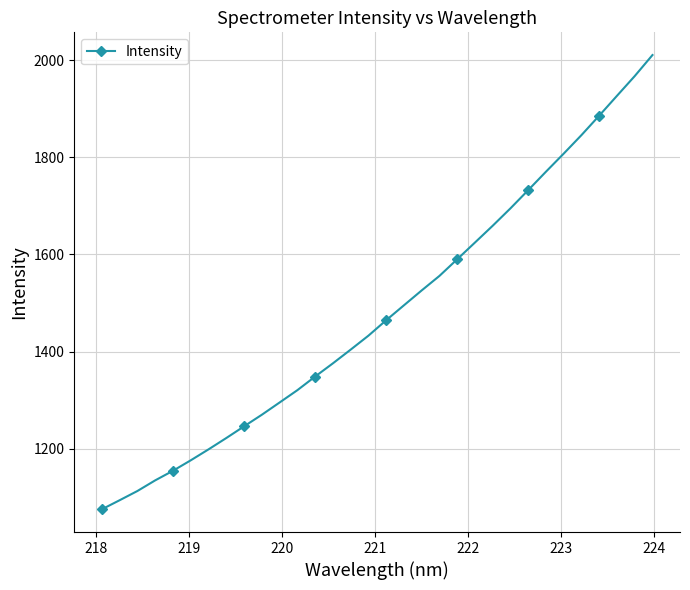

What is the minimum value shown in the chart?

1075.4